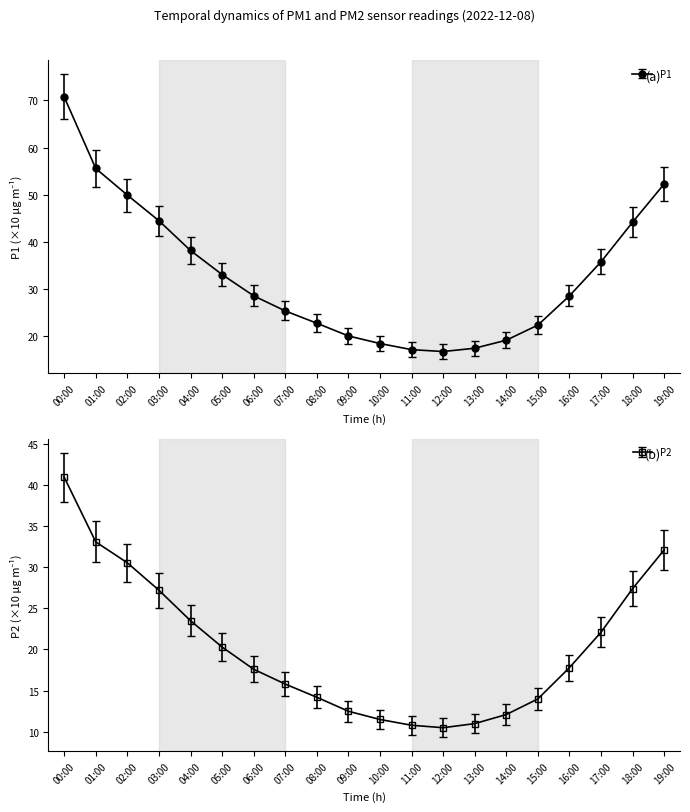

Is the value of P2 at 19:00 greater than the value of P1 at 09:00?

Yes